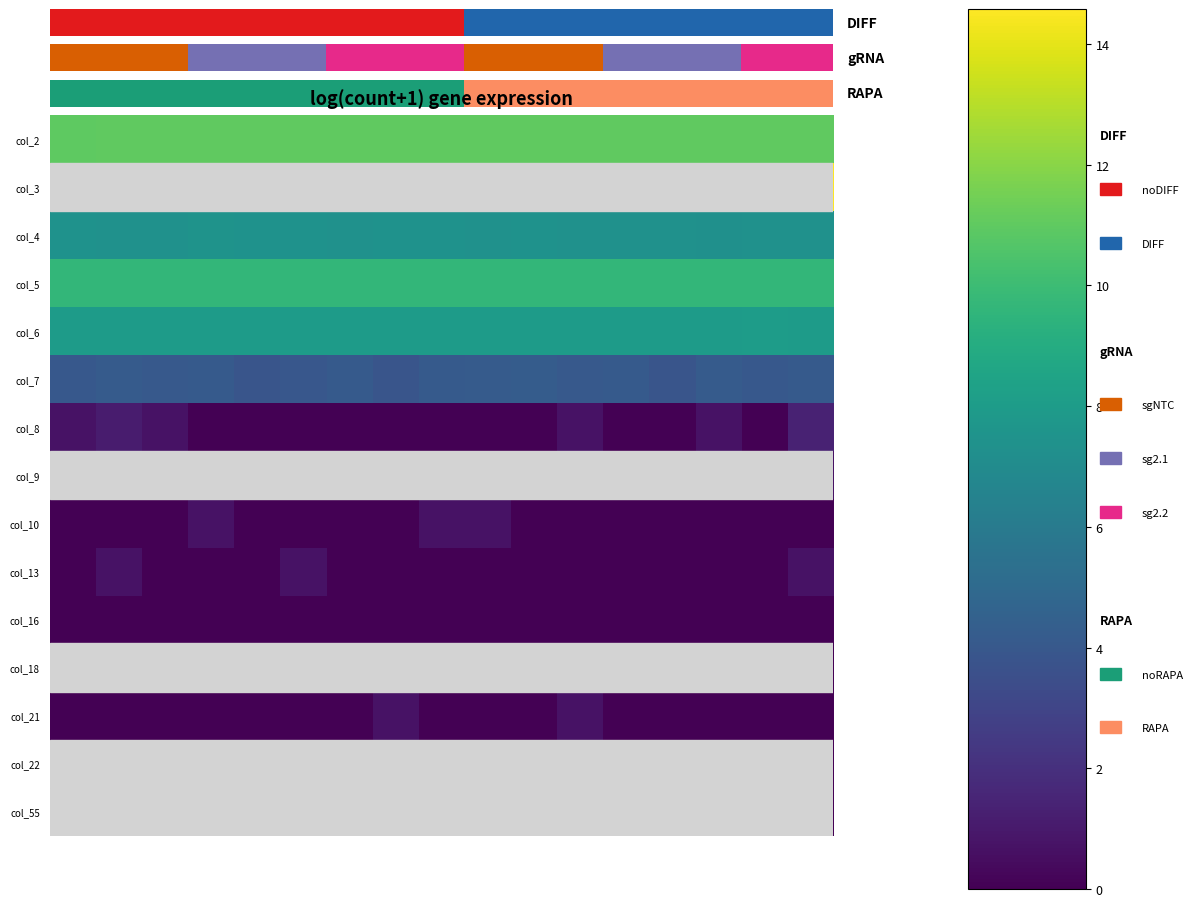

At how many categories does at least one series exceed 7?

17